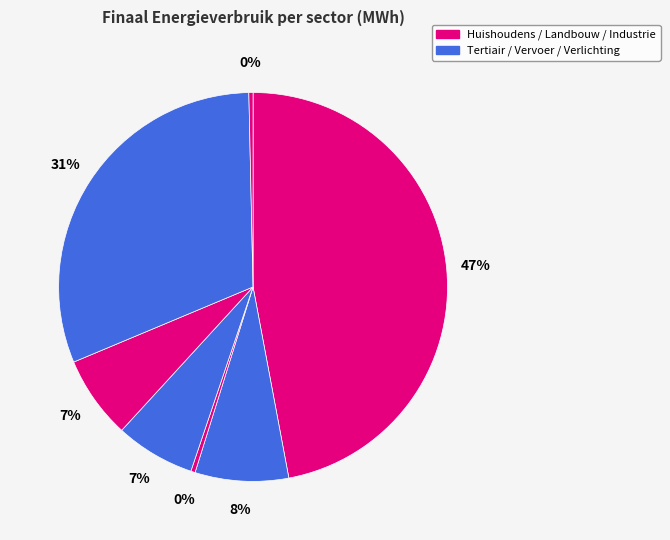

To the nearest percent, what is the average slice percentage?

14%